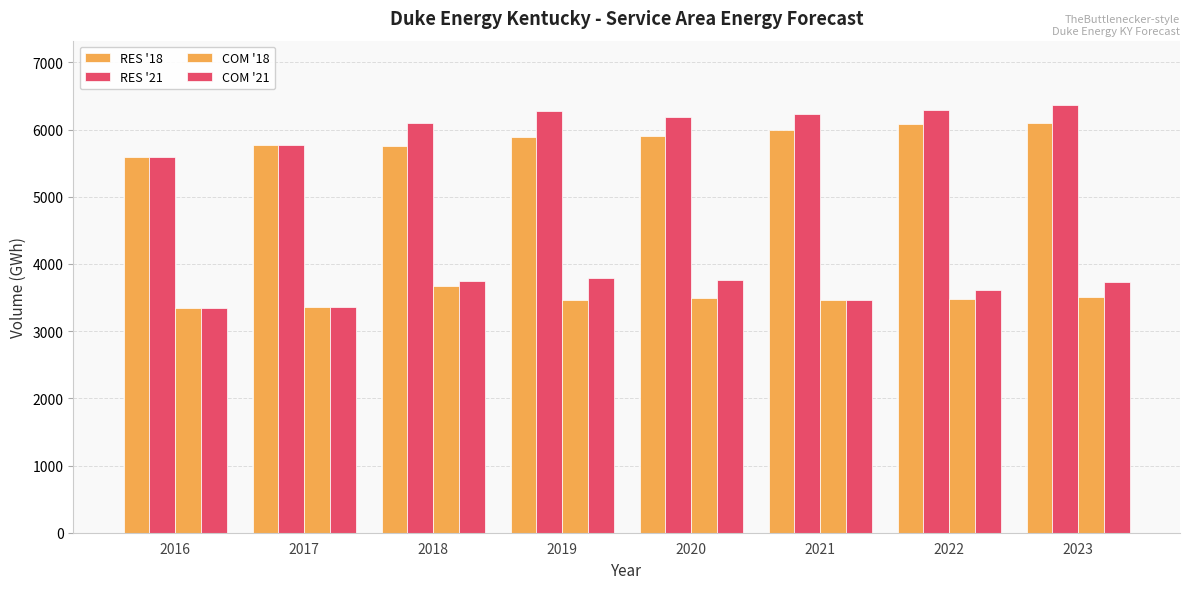

Is it true that RES '18 equals 5594.9 at 2016?

True